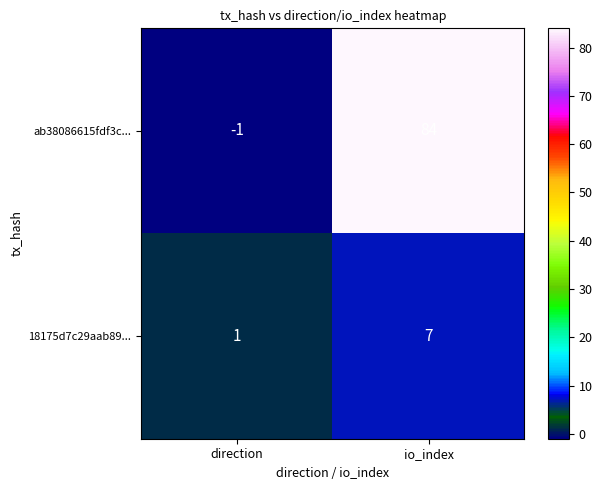

What is the average value of the ab38086615fdf3c... series?

42